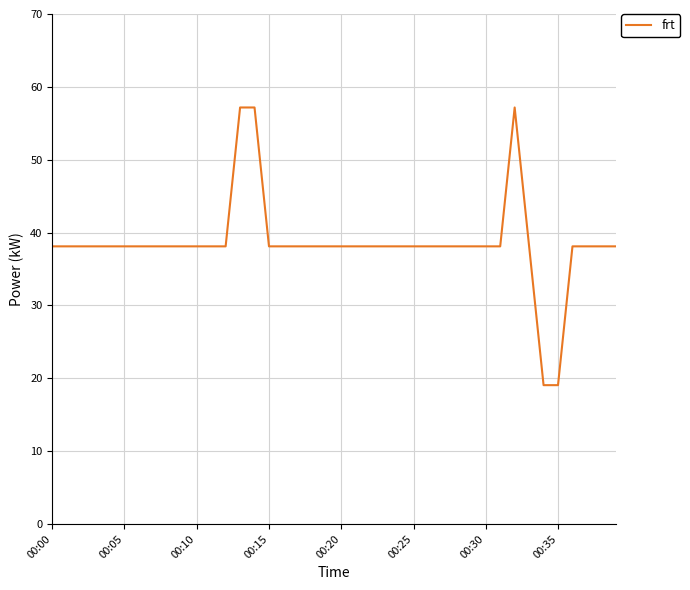

Reading left to right, transcribe all the data shown in this chart.

38.1	38.1	38.1	38.1	38.1	38.1	38.1	38.1	38.1	38.1	38.1	38.1	38.1	57.2	57.2	38.1	38.1	38.1	38.1	38.1	38.1	38.1	38.1	38.1	38.1	38.1	38.1	38.1	38.1	38.1	38.1	38.1	57.2	38.1	19.1	19.1	38.1	38.1	38.1	38.1